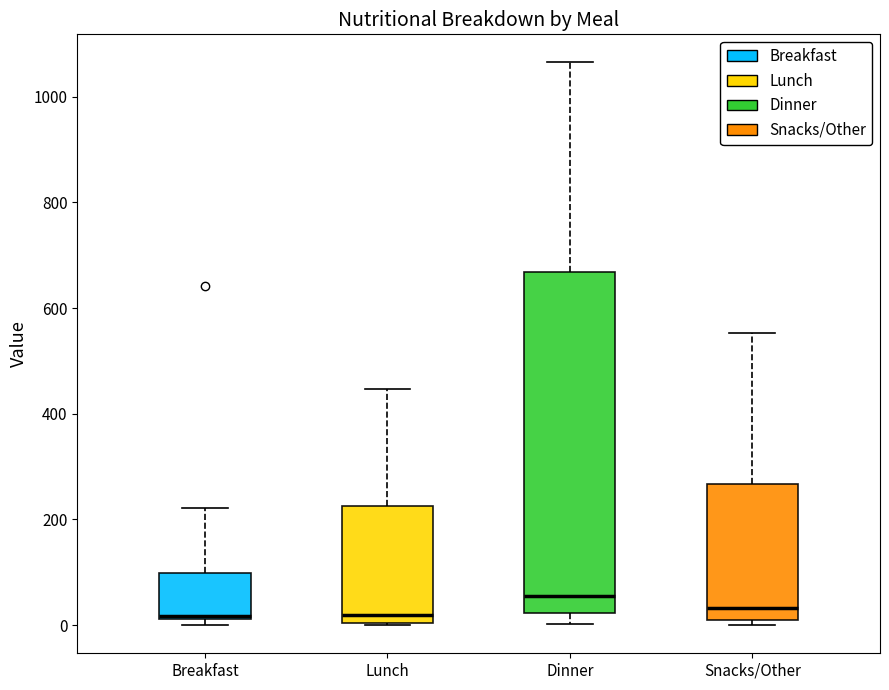

Comparing the boxes themselves (not the whiskers), which one is the tallest?

Dinner